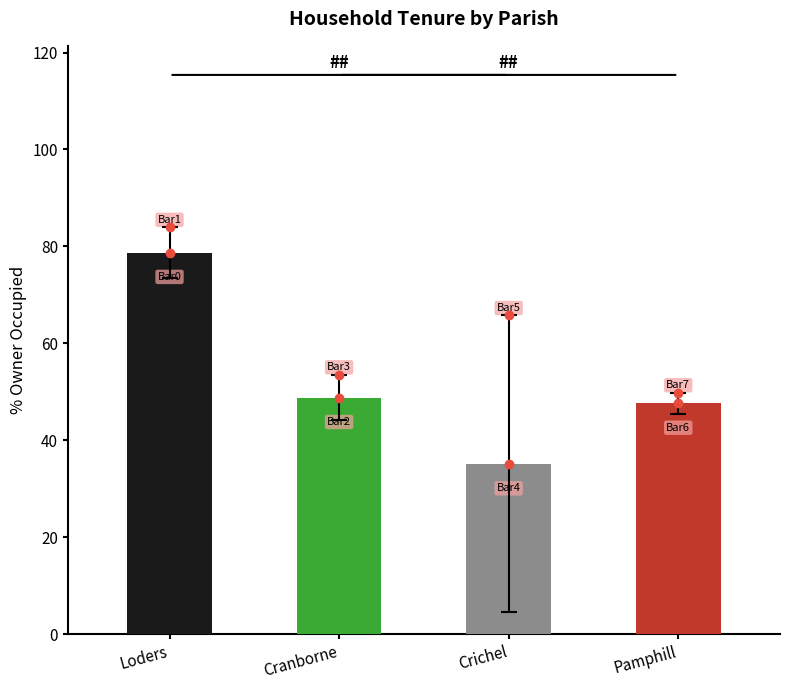

Is it true that the value at Cranborne is 73.5?

False